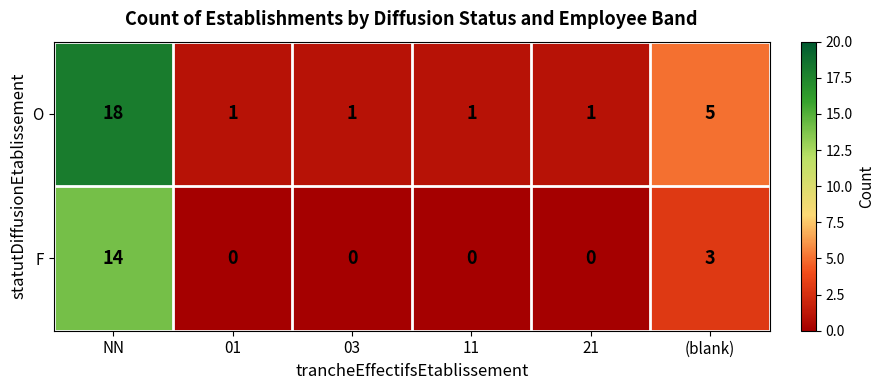

Which series has the widest spread of values?

O